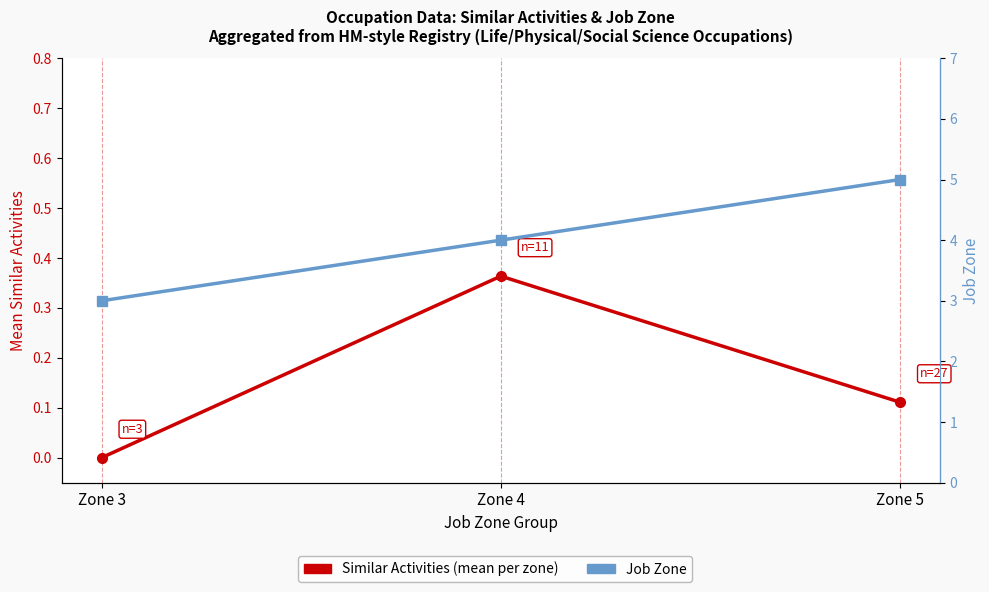

How many values in the Similar Activities (mean) series exceed 0?

2